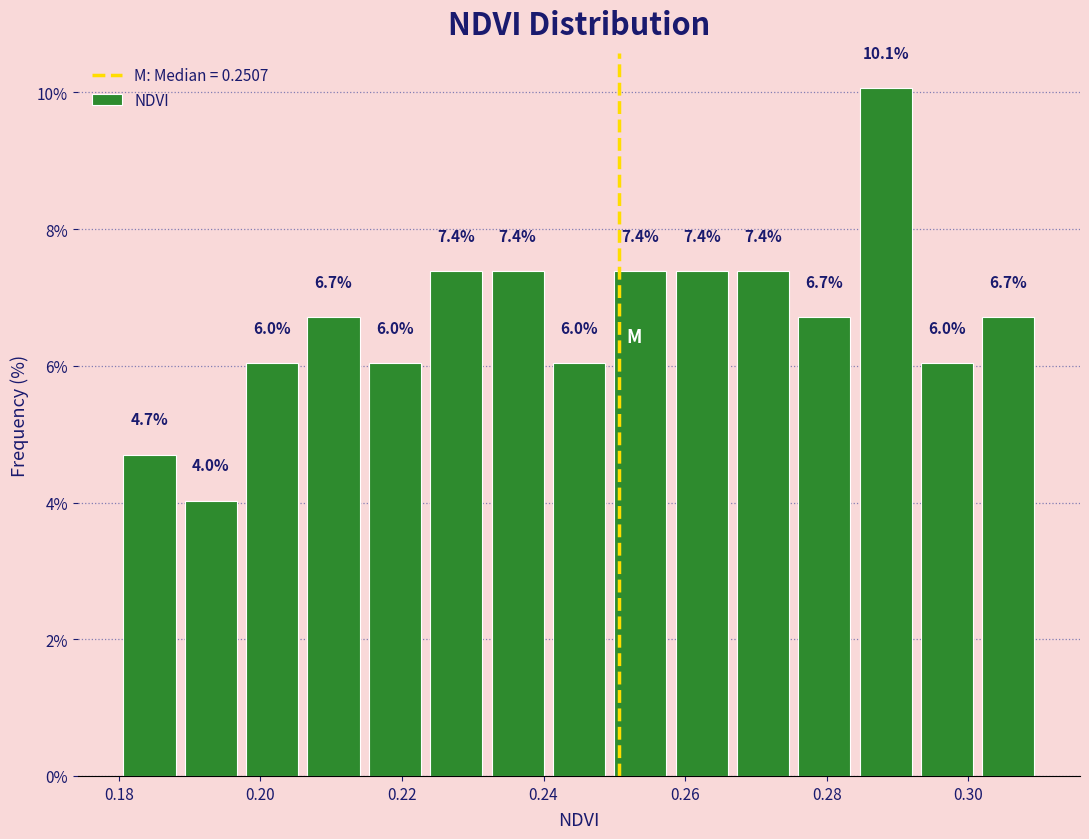

Reading left to right, transcribe this chart: for each bar, give the range it covers on the x-axis and its height. The bar edges are not printed on the chart, so give them approximately, as read against the axis.

0.180 to 0.188: 4.7
0.188 to 0.198: 4.0
0.198 to 0.206: 6.0
0.206 to 0.214: 6.7
0.214 to 0.224: 6.0
0.224 to 0.232: 7.4
0.232 to 0.240: 7.4
0.240 to 0.250: 6.0
0.250 to 0.258: 7.4
0.258 to 0.266: 7.4
0.266 to 0.276: 7.4
0.276 to 0.284: 6.7
0.284 to 0.292: 10.1
0.292 to 0.302: 6.0
0.302 to 0.310: 6.7